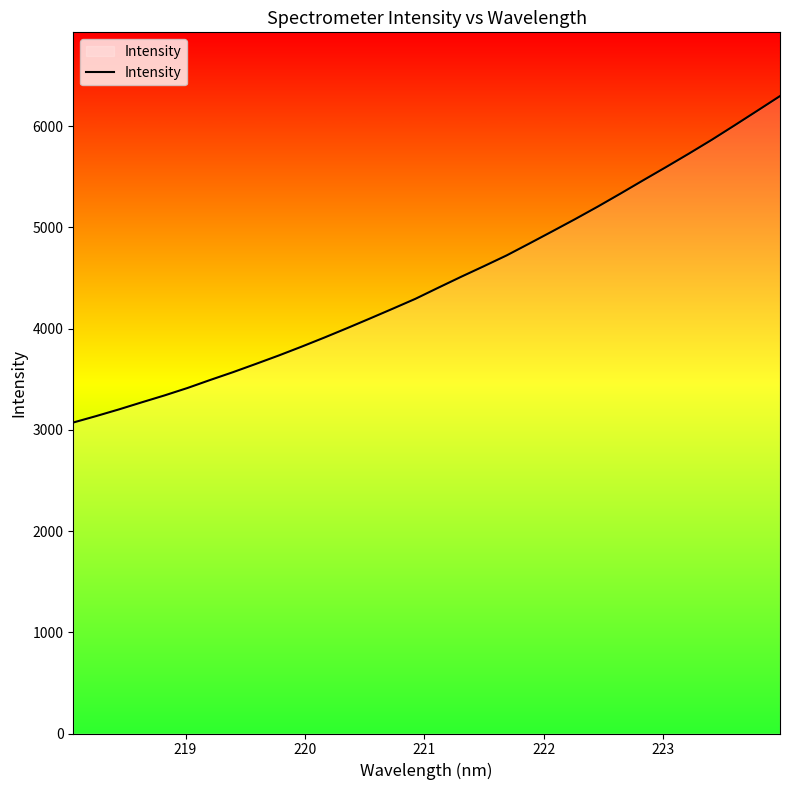

What is the difference between the maximum and minimum values?

3224.7